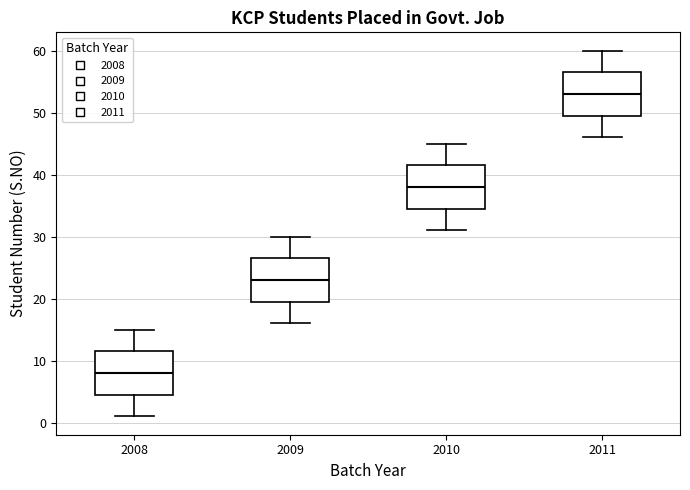

Reading left to right, read every box against the y-axis: the position of its median line, the range the box covers, and the ends of its whiskers. The values are not printed on the chart, so give them approximately, as read against the axis.

2008: median 8, box 5 to 12, whiskers 1 to 15
2009: median 23, box 20 to 27, whiskers 16 to 30
2010: median 38, box 35 to 42, whiskers 31 to 45
2011: median 53, box 50 to 57, whiskers 46 to 60